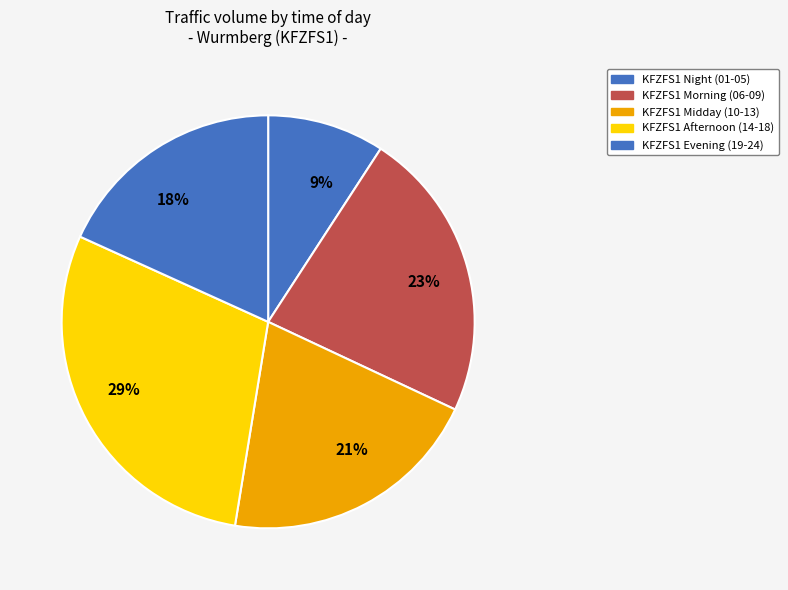

Does any single category account for the majority?

No